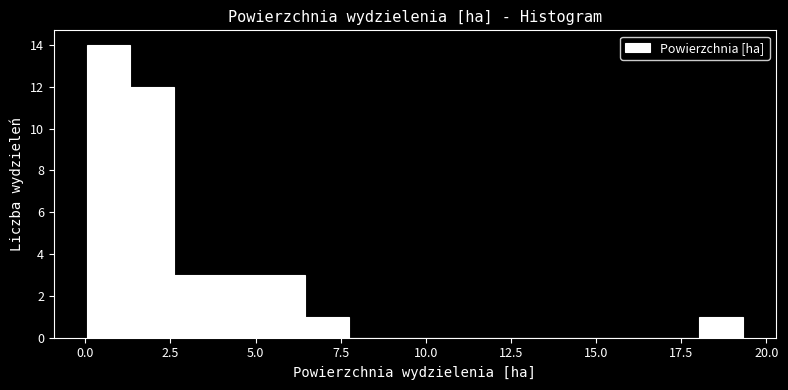

Read against the x-axis, roughly where is the centre of the tallest bar?

0.5